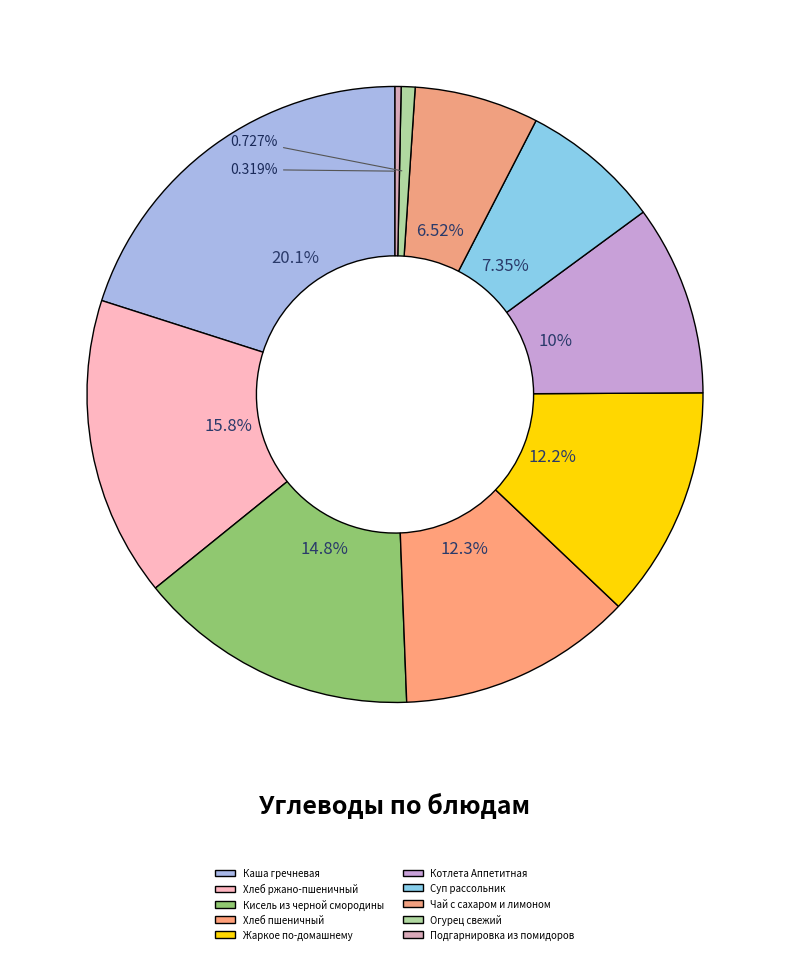

To the nearest percent, what is the difference between the Кисель из черной смородины and Хлеб пшеничный slice percentages?

2%